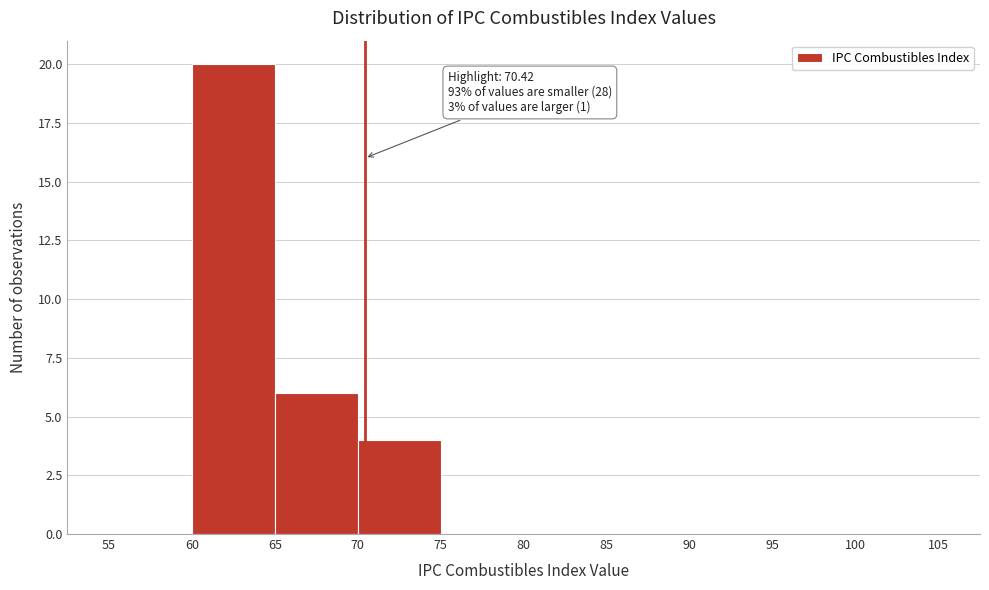

Over which range of the x-axis is the bar tallest?

60 to 65